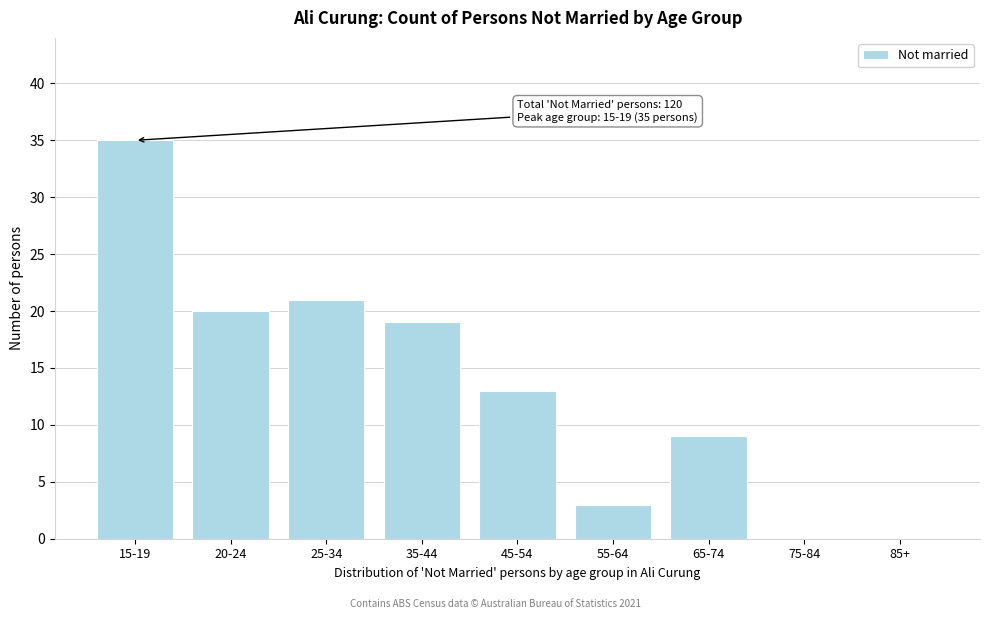

Reading left to right, transcribe all the data shown in this chart.

15-19=35	20-24=20	25-34=21	35-44=19	45-54=13	55-64=3	65-74=9	75-84=0	85+=0